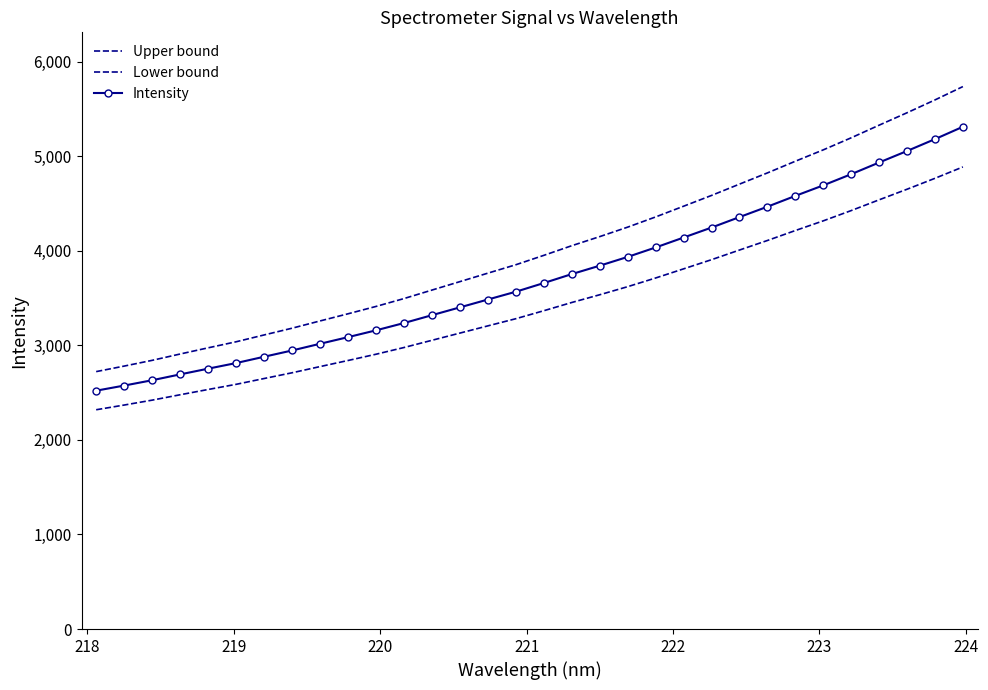

How many lines are shown in the chart?

3